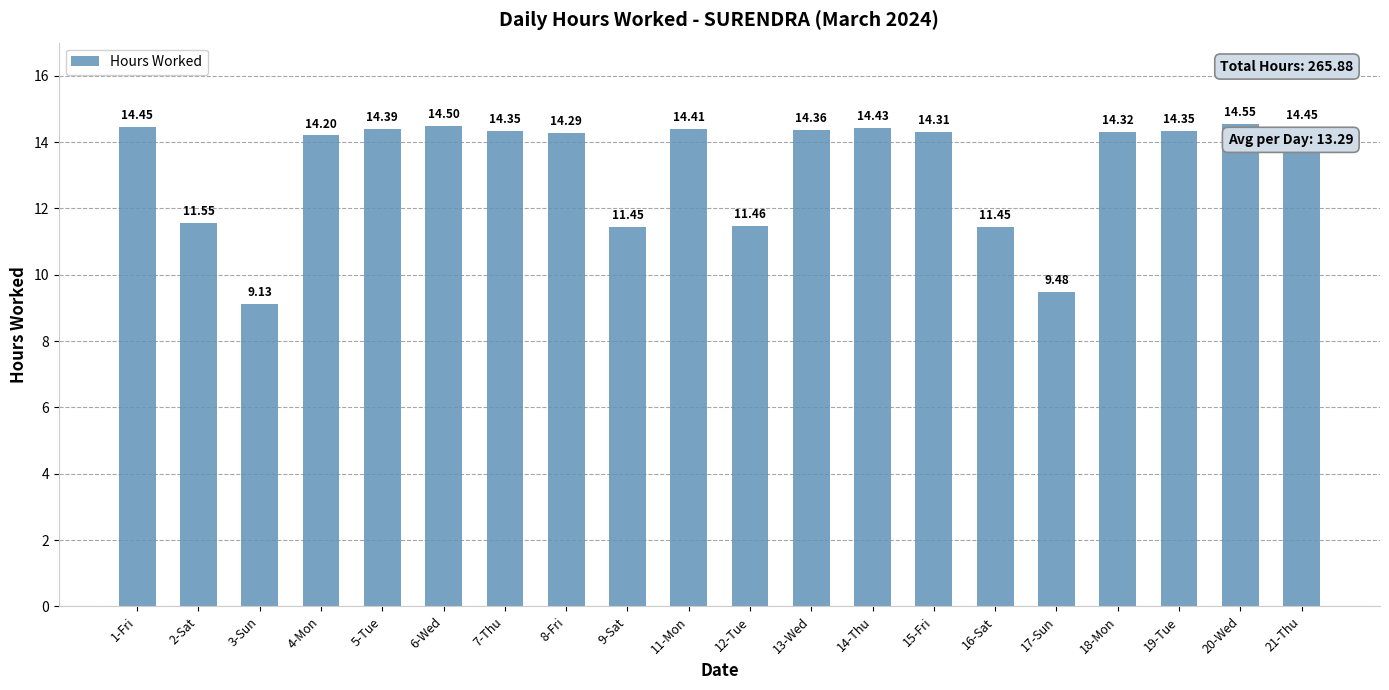

What is the sum of all values?

265.9